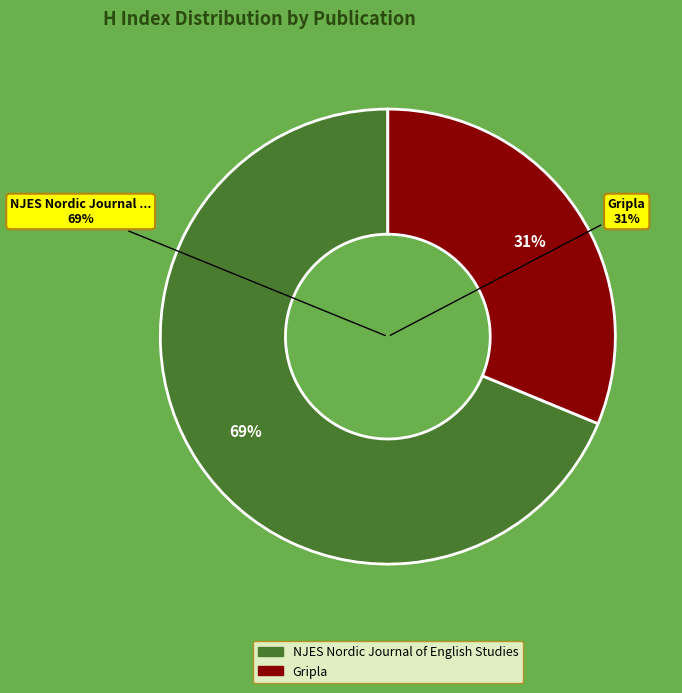

Rank the categories by value from highest to lowest.

NJES Nordic Journal of English Studies, Gripla